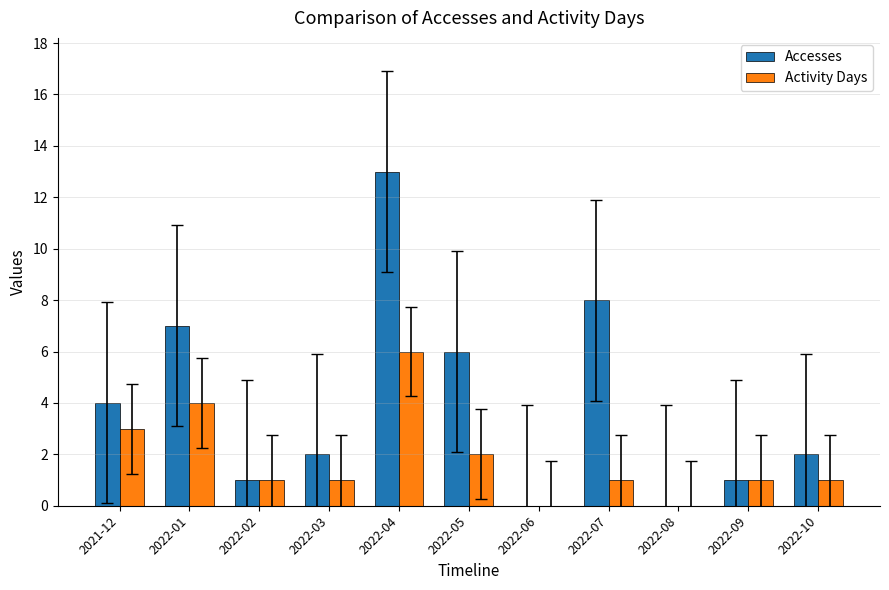

The Activity Days series shows 1 at 2022-09. True or false?

True